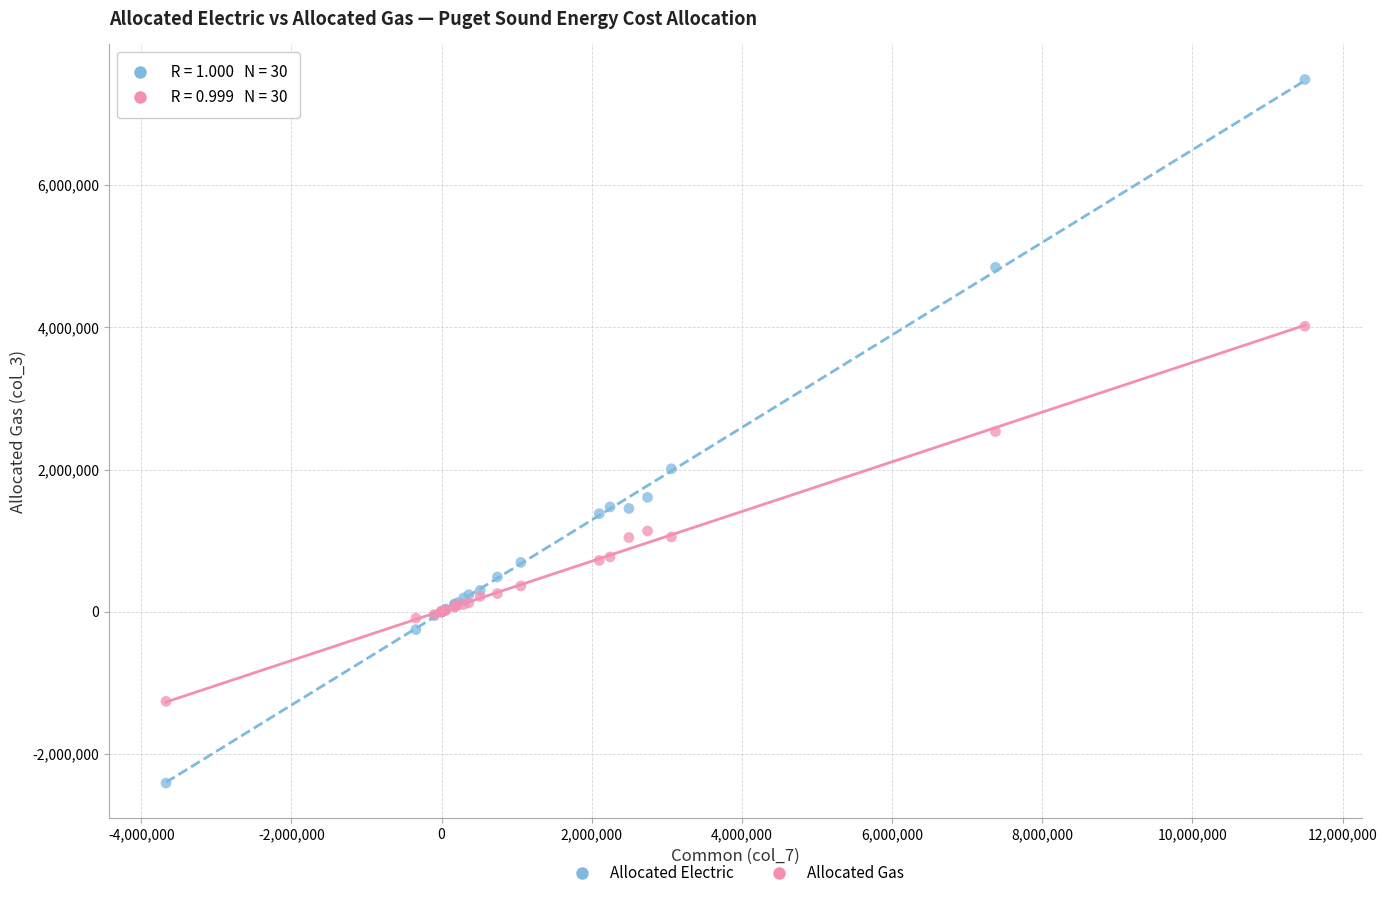

Which series contains the highest Y value?

Allocated Electric